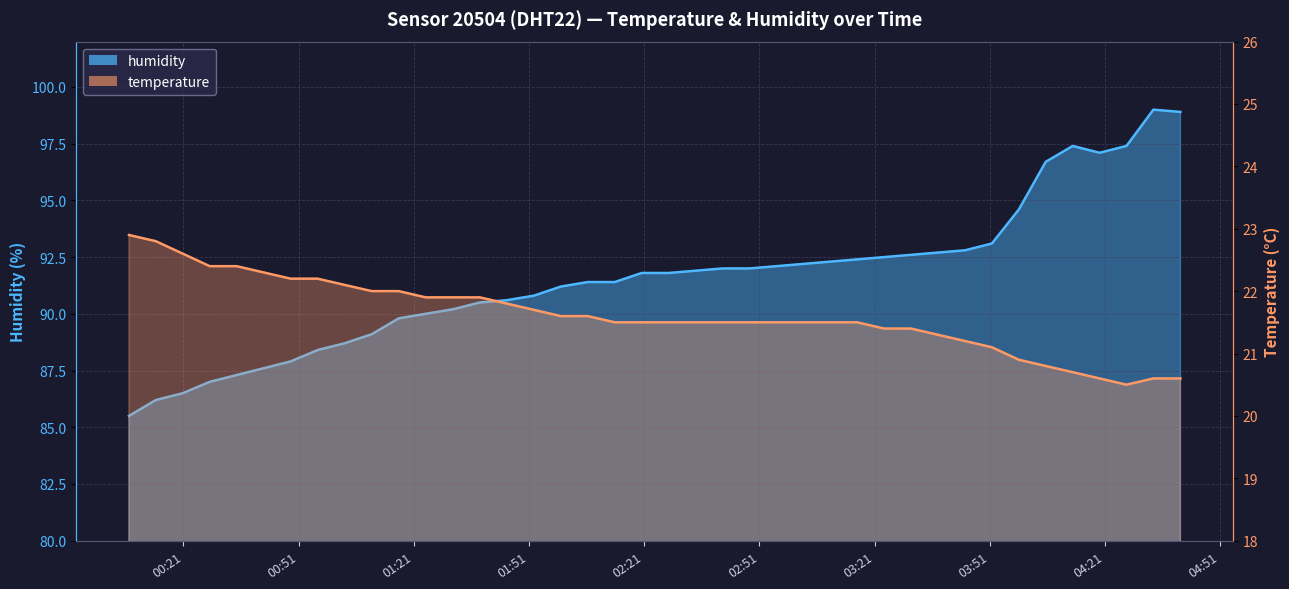

The value of humidity at 2023-06-19T00:55:55 is 88.4. True or false?

True